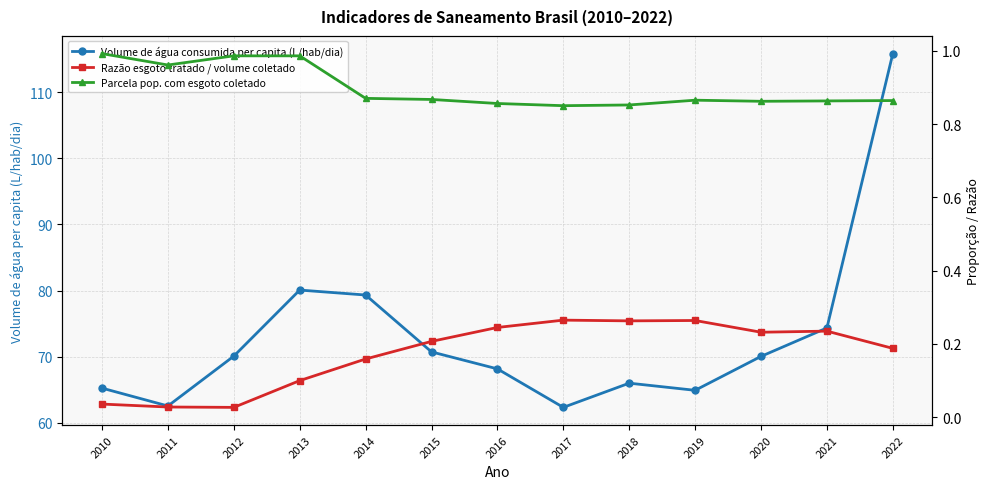

Is it true that Parcela pop. com esgoto coletado equals 0.9 at 2020?

True